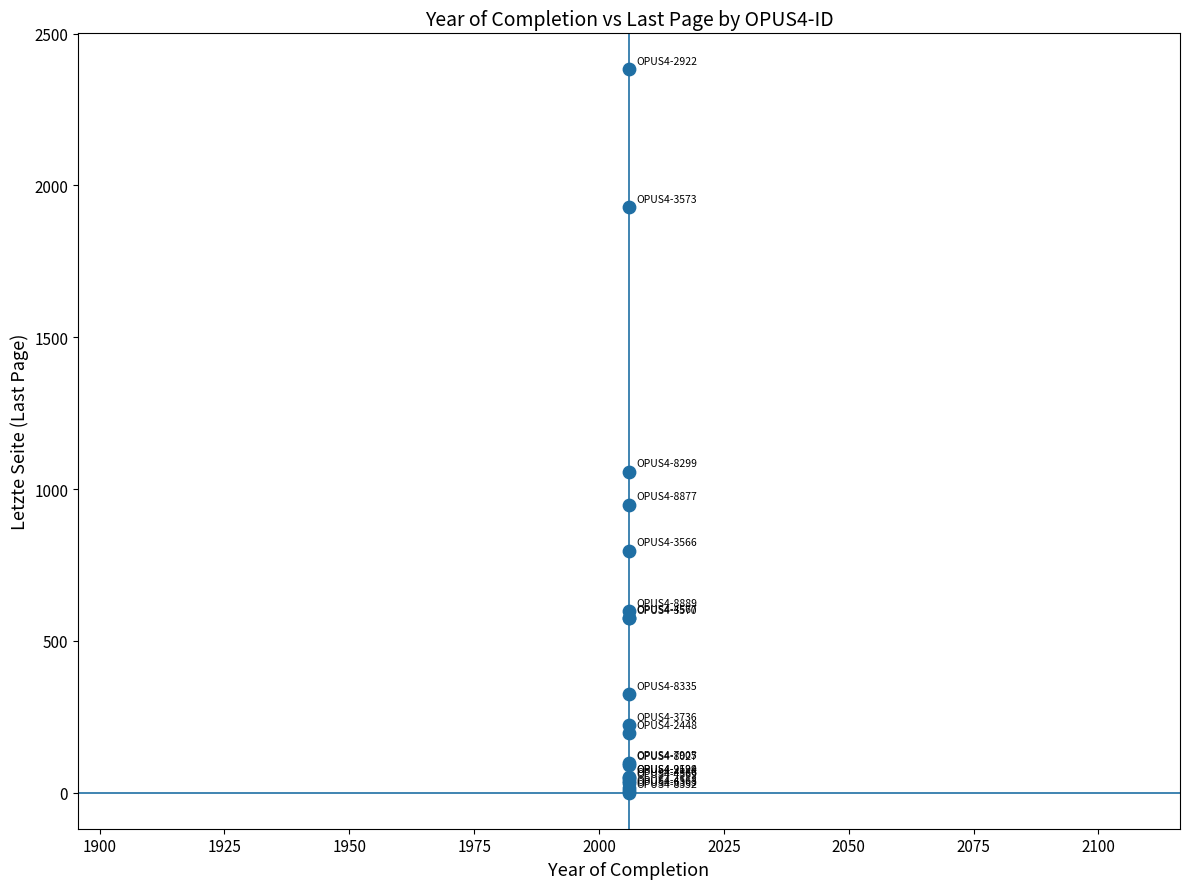

What Y value in the scatter plot is closest to 1191?

1056